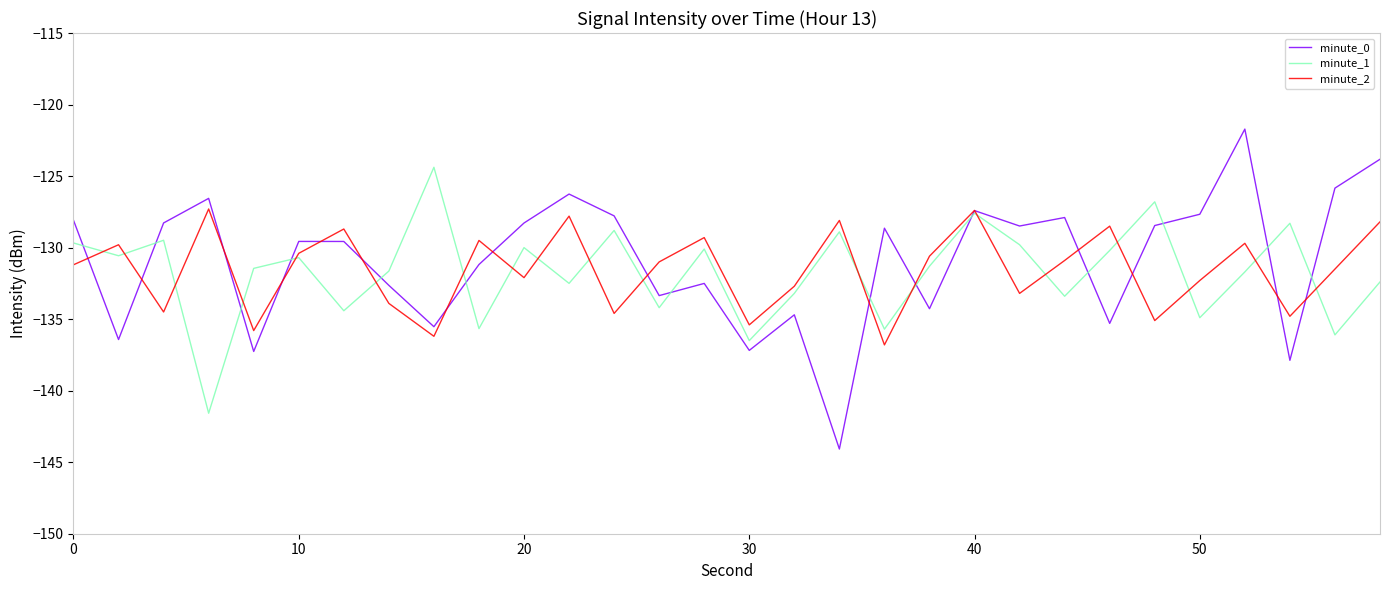

How many intersections are there between minute_2 and minute_0?

16